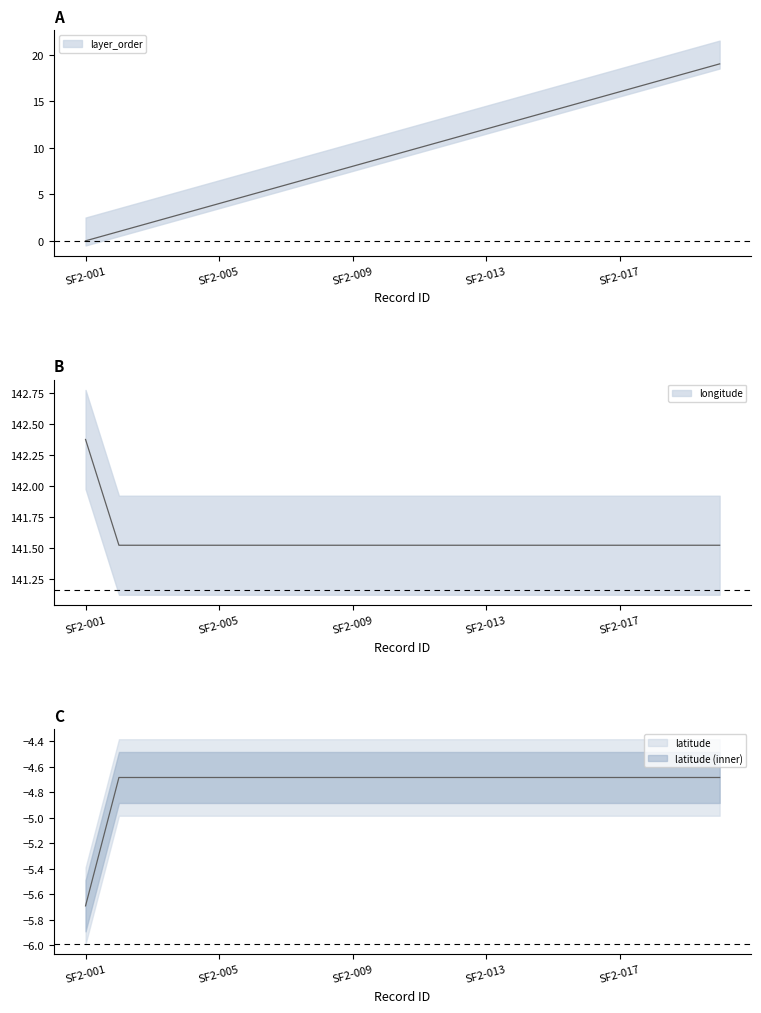

True or false: latitude and layer_order cross at least once.

False